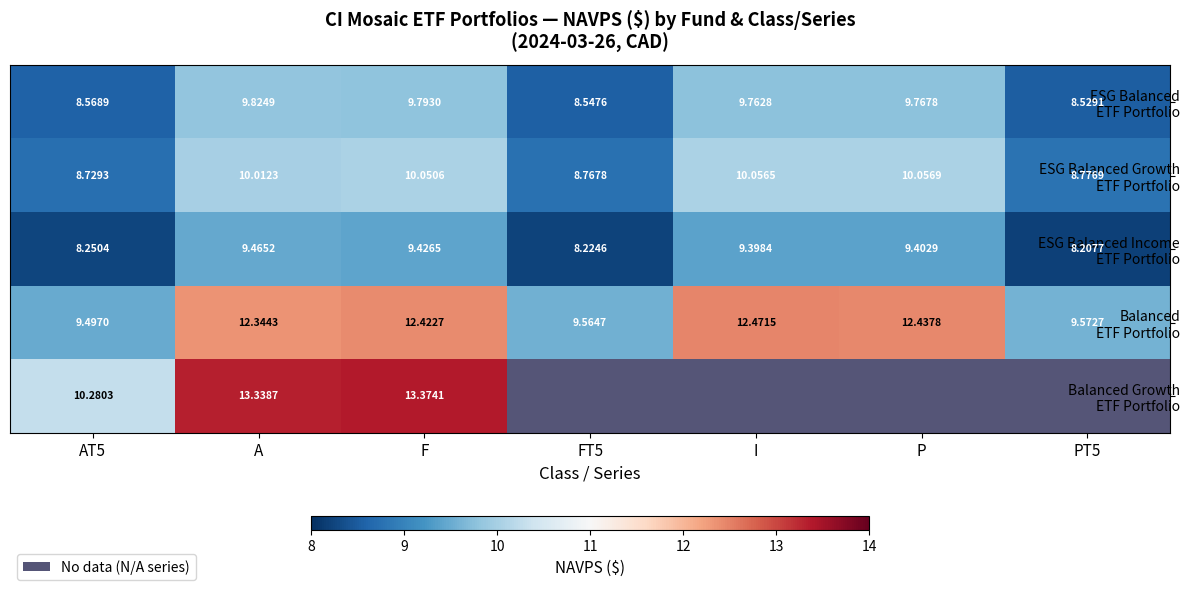

What is the difference between the ESG Balanced Income ETF Portfolio values at PT5 and I?

1.2